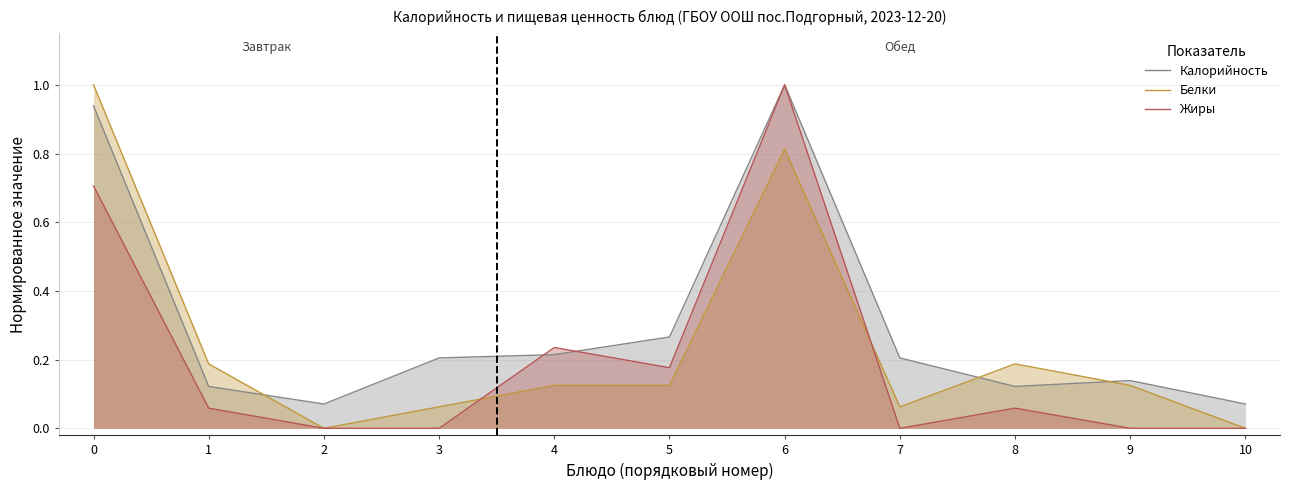

How many distinct data groups are displayed?

3